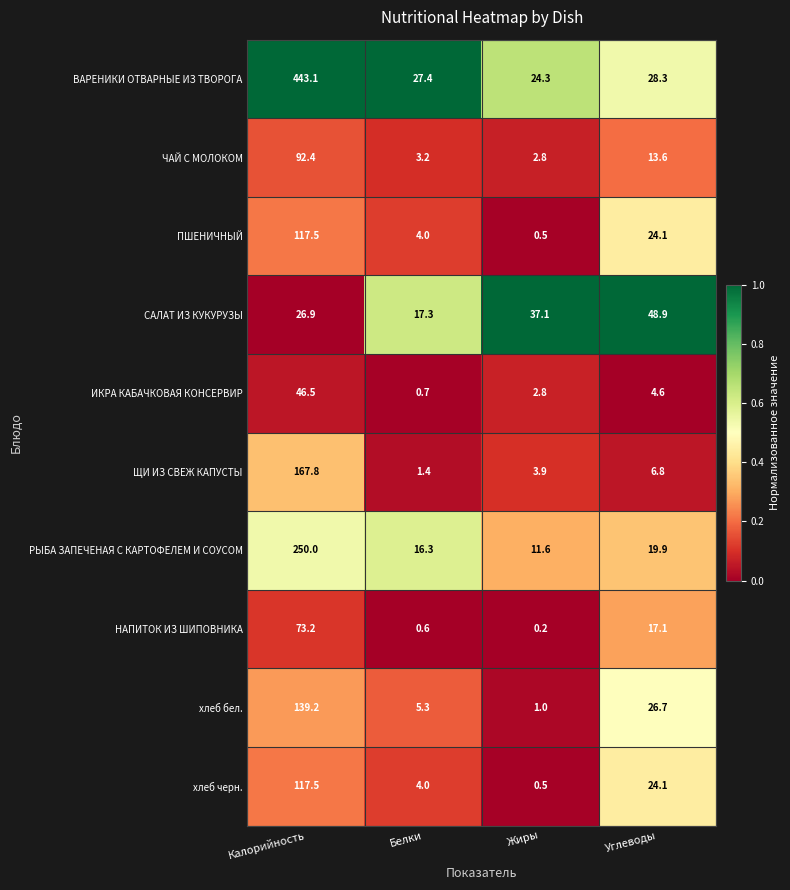

What is the maximum value shown in the chart?

443.1